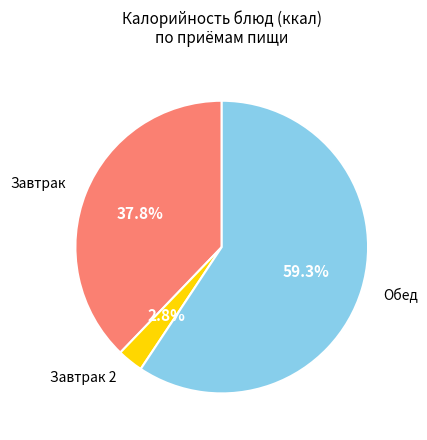

Between Обед and Завтрак, which is larger?

Обед